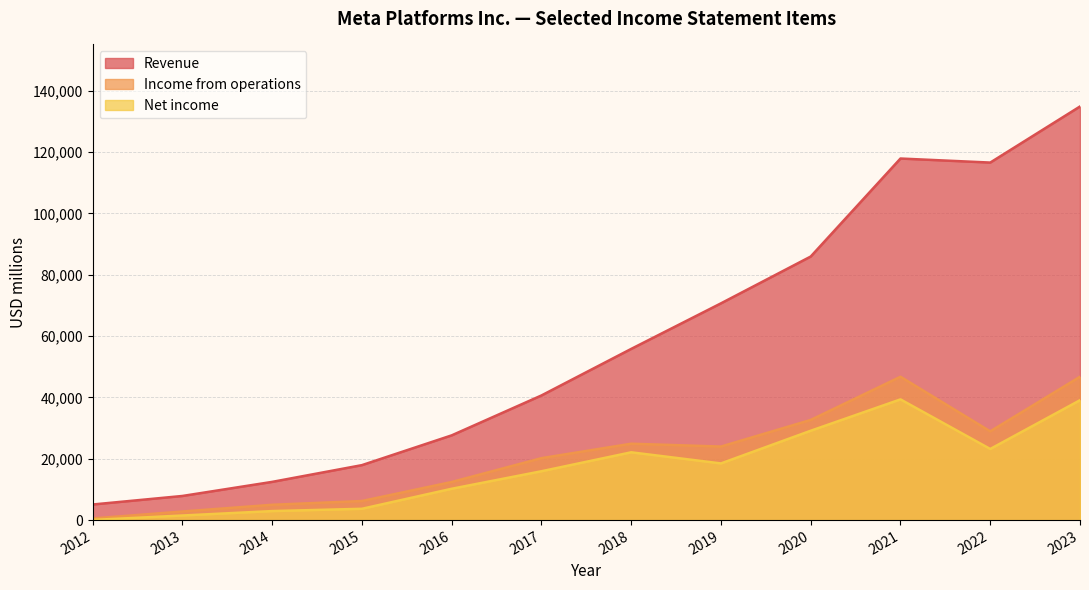

The value of Revenue at 2015 is 17928. True or false?

True